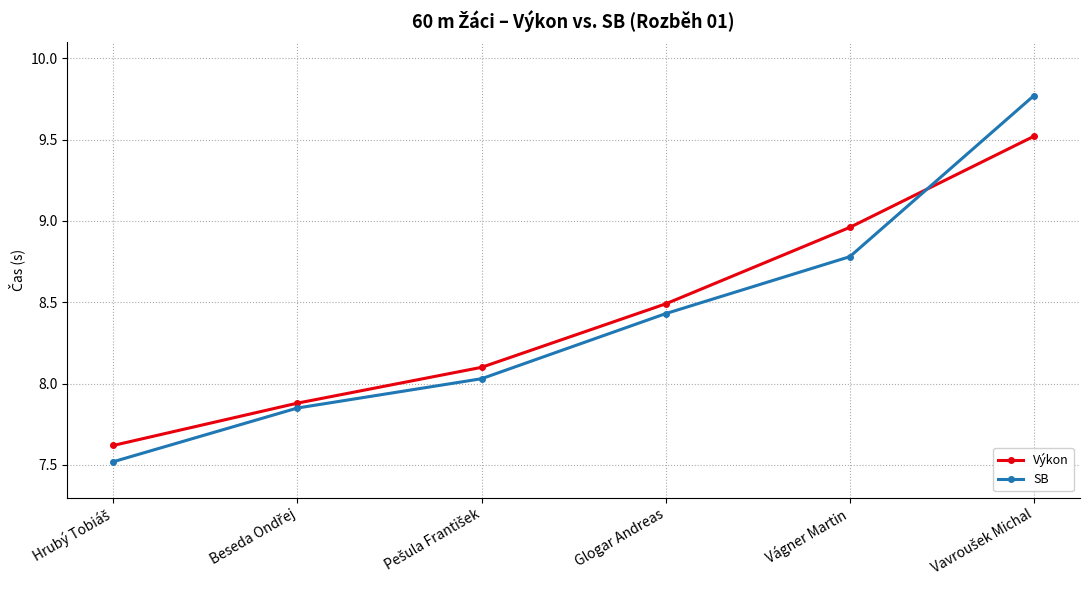

What is the difference between the second highest and minimum values in the SB series?

1.3